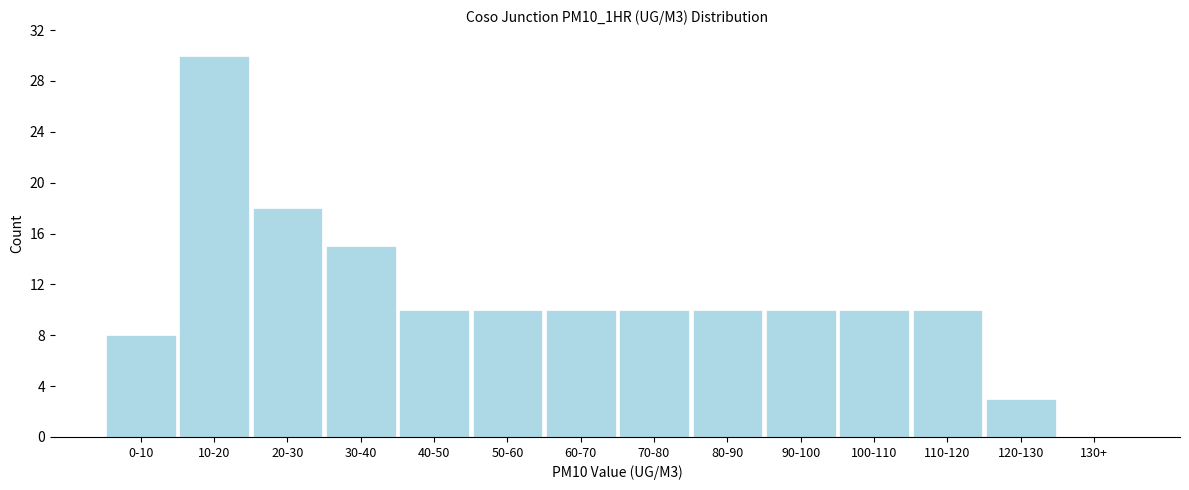

Reading left to right, transcribe all the data shown in this chart.

0-10=8	10-20=30	20-30=18	30-40=15	40-50=10	50-60=10	60-70=10	70-80=10	80-90=10	90-100=10	100-110=10	110-120=10	120-130=3	130+=0